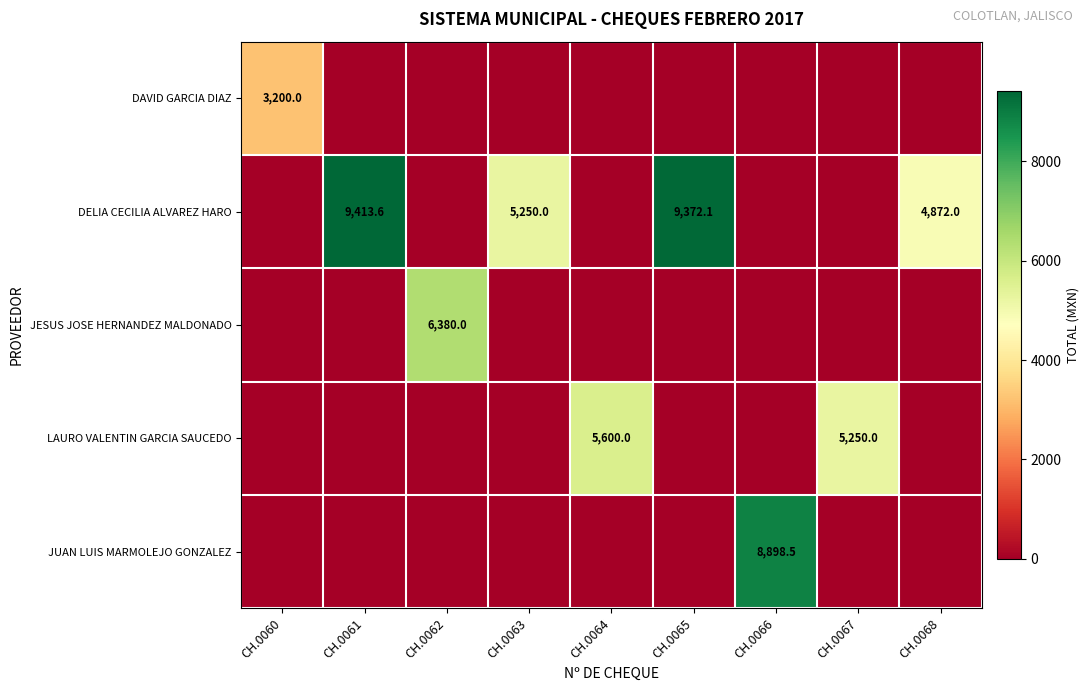

True or false: DELIA CECILIA ALVAREZ HARO has a value of 5250.0 at CH.0063.

True